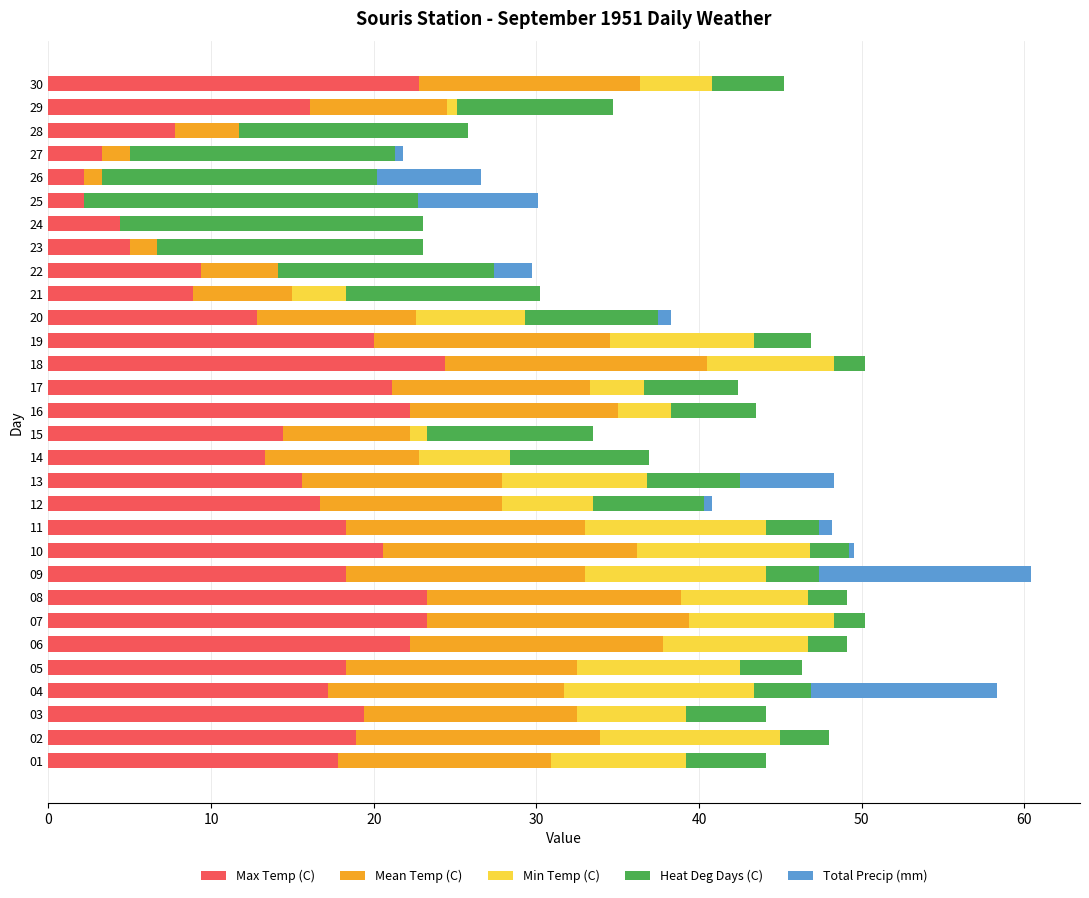

What is the maximum value for Max Temp (C)?

24.4